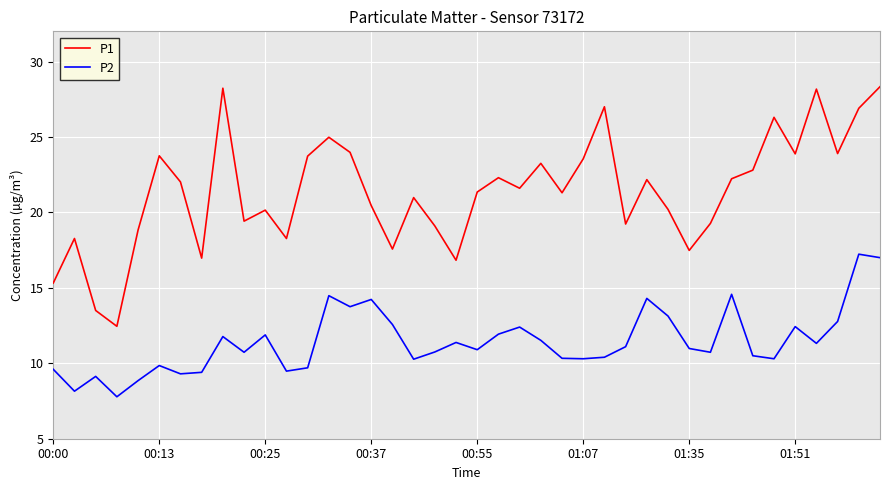

List the series in order of their peak value, highest first.

P1, P2